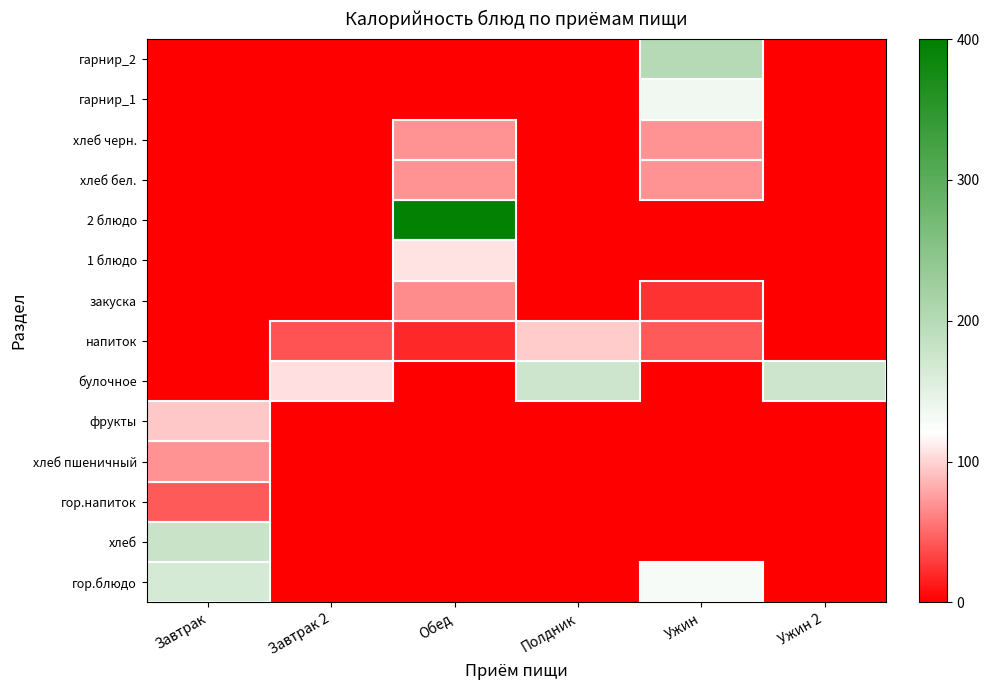

Reading left to right, extract all data points from this chart.

гор.блюдо: Завтрак=167	Завтрак 2=0	Обед=0	Полдник=0	Ужин=129	Ужин 2=0
хлеб: Завтрак=180	Завтрак 2=0	Обед=0	Полдник=0	Ужин=0	Ужин 2=0
гор.напиток: Завтрак=43	Завтрак 2=0	Обед=0	Полдник=0	Ужин=0	Ужин 2=0
хлеб пшеничный: Завтрак=69	Завтрак 2=0	Обед=0	Полдник=0	Ужин=0	Ужин 2=0
фрукты: Завтрак=94	Завтрак 2=0	Обед=0	Полдник=0	Ужин=0	Ужин 2=0
булочное: Завтрак=0	Завтрак 2=106	Обед=0	Полдник=175	Ужин=0	Ужин 2=175
напиток: Завтрак=0	Завтрак 2=40	Обед=19	Полдник=96	Ужин=43	Ужин 2=0
закуска: Завтрак=0	Завтрак 2=0	Обед=67	Полдник=0	Ужин=24	Ужин 2=0
1 блюдо: Завтрак=0	Завтрак 2=0	Обед=107	Полдник=0	Ужин=0	Ужин 2=0
2 блюдо: Завтрак=0	Завтрак 2=0	Обед=396	Полдник=0	Ужин=0	Ужин 2=0
хлеб бел.: Завтрак=0	Завтрак 2=0	Обед=69	Полдник=0	Ужин=69	Ужин 2=0
хлеб черн.: Завтрак=0	Завтрак 2=0	Обед=70	Полдник=0	Ужин=70	Ужин 2=0
гарнир_1: Завтрак=0	Завтрак 2=0	Обед=0	Полдник=0	Ужин=135	Ужин 2=0
гарнир_2: Завтрак=0	Завтрак 2=0	Обед=0	Полдник=0	Ужин=201	Ужин 2=0